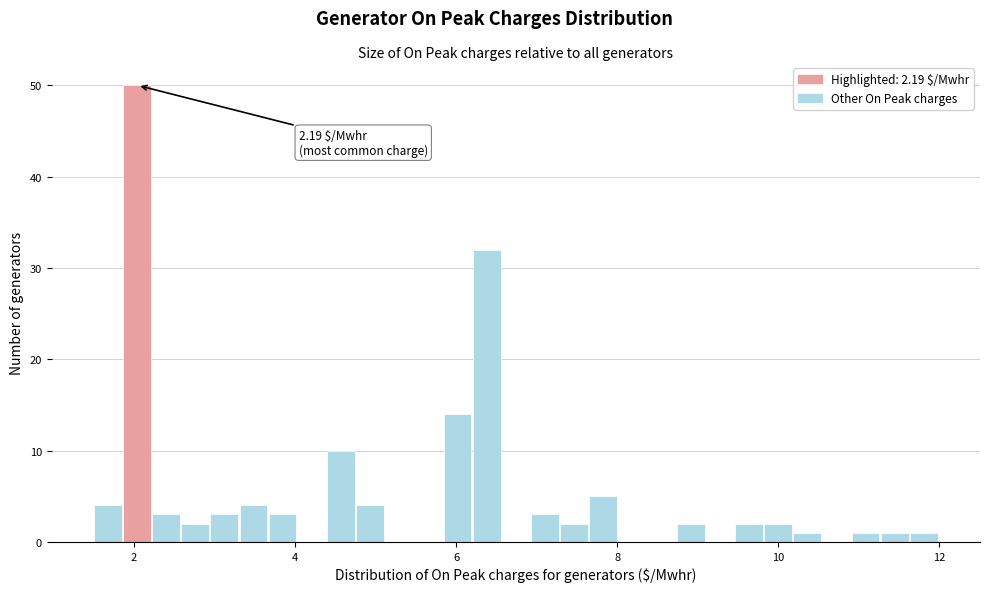

Read against the x-axis, roughly where is the centre of the tallest bar?

2.0